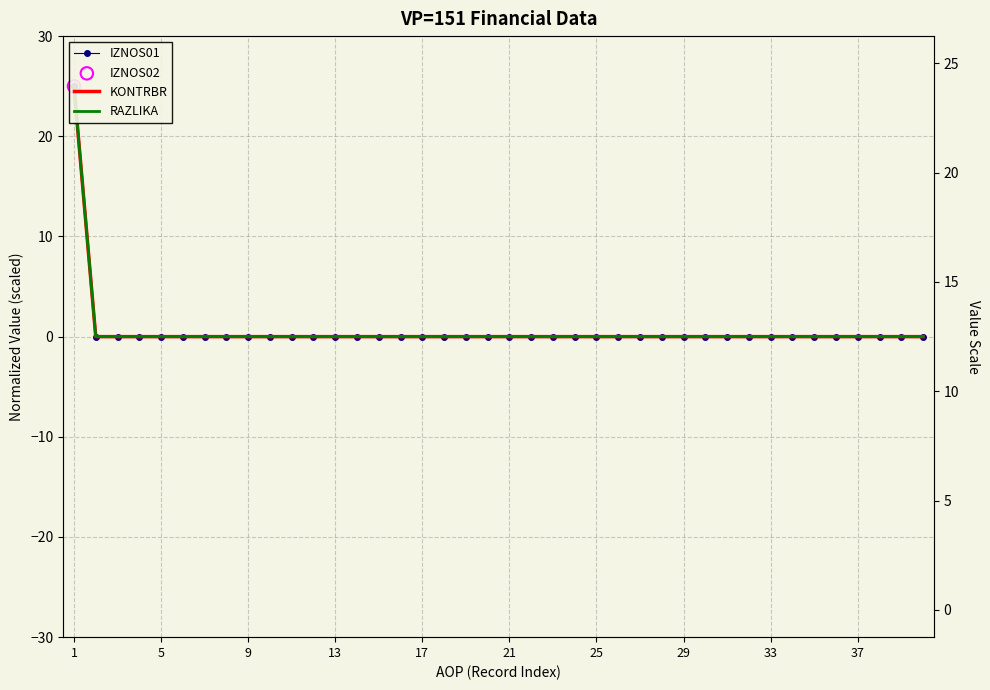

Is the value of RAZLIKA at 39 greater than the value of KONTRBR at 34?

No